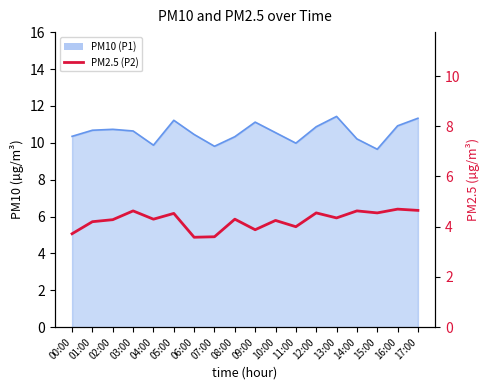

Is it true that the value at 13:00 is 4.3?

True